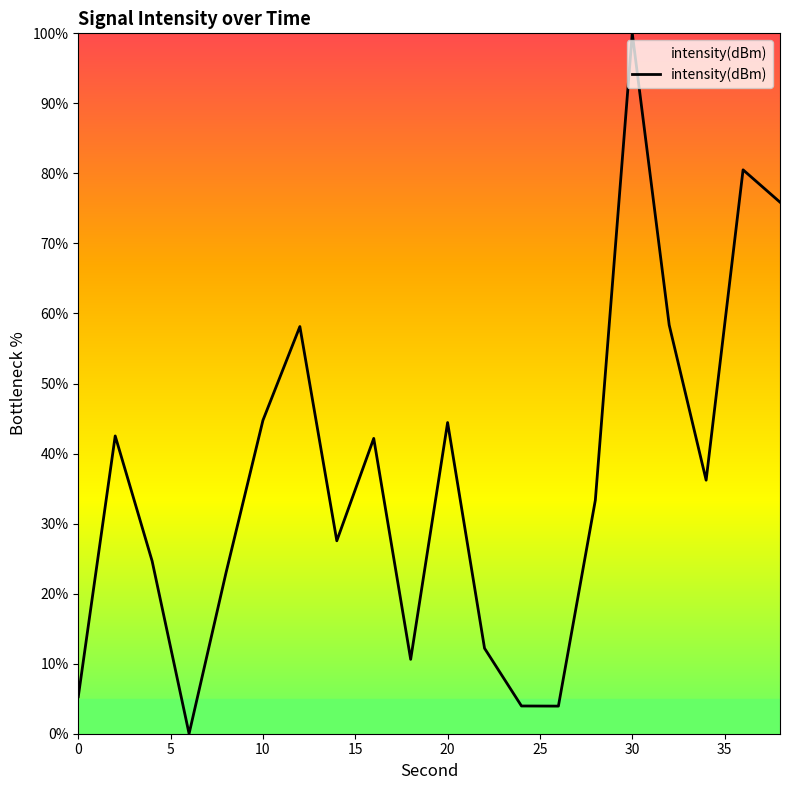

What is the greatest value displayed?

100.0